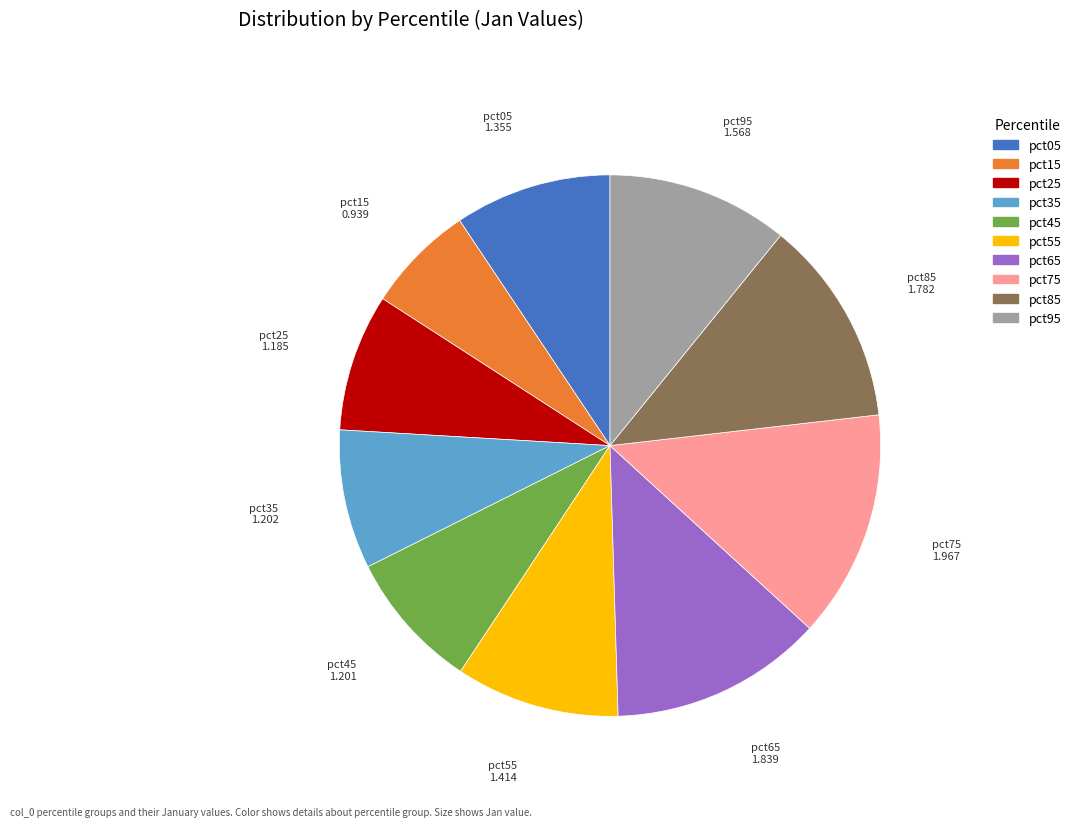

How many slices are in this pie chart?

10